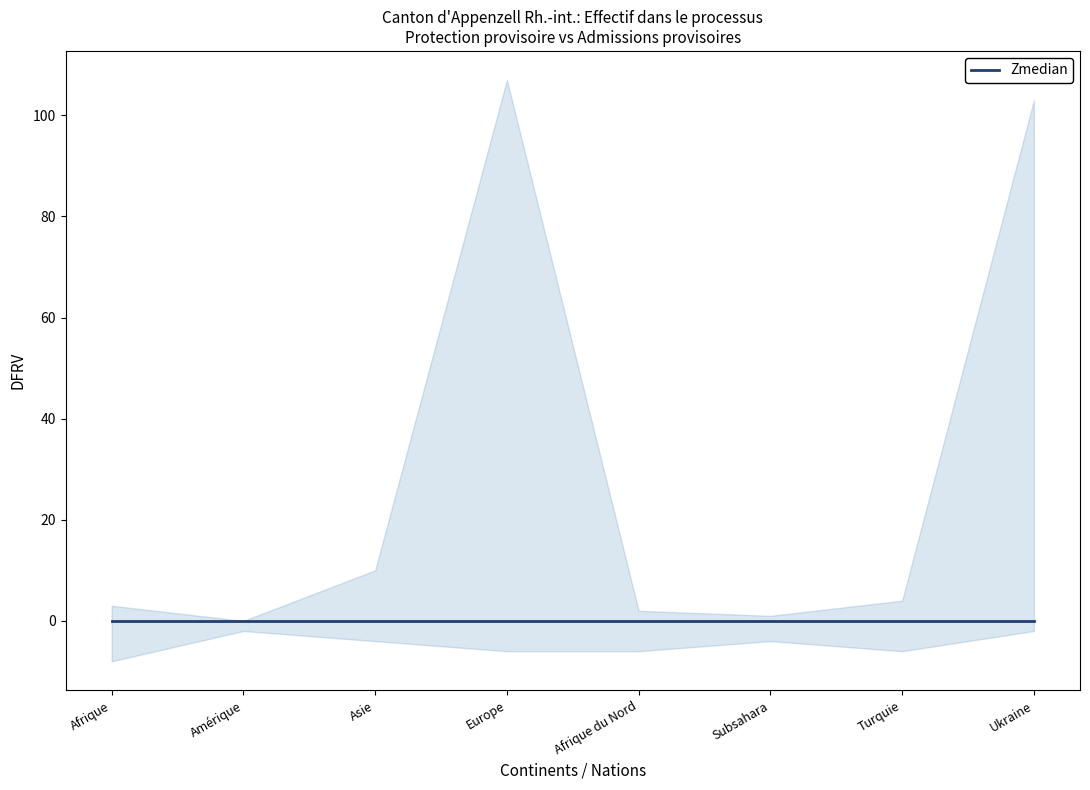

What position from the left is Turquie?

7